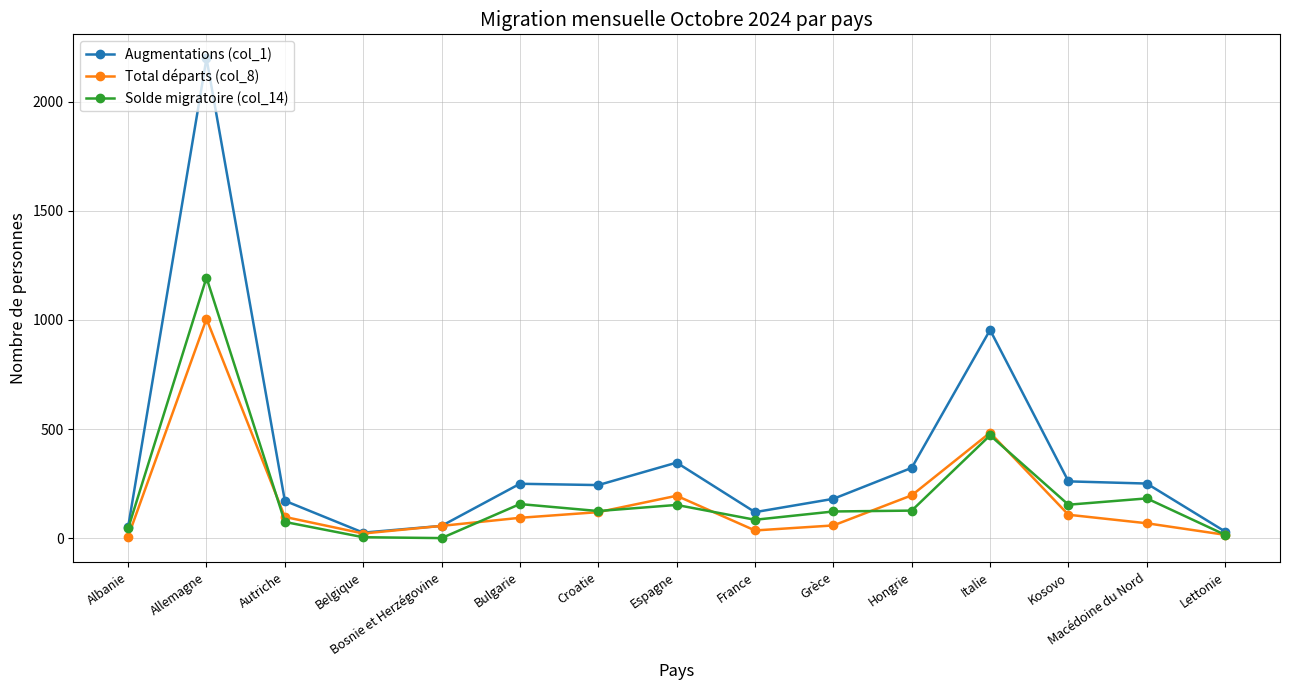

What is the label of the 6th point from the right?

Grèce